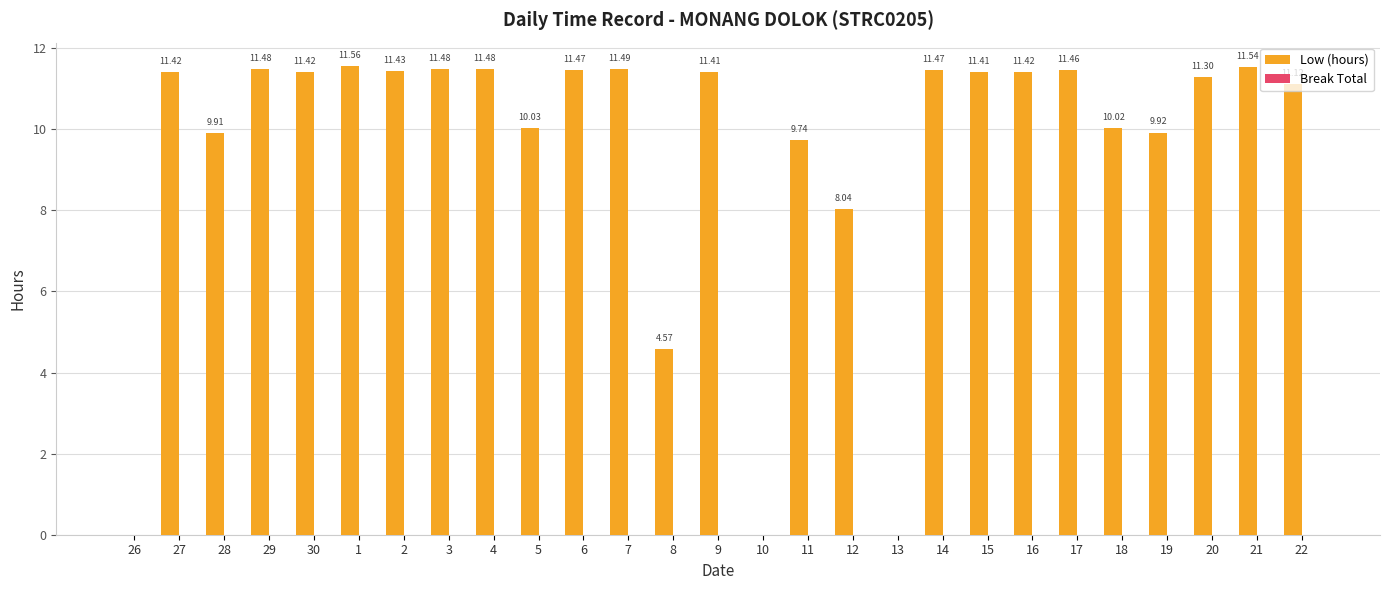

How many series are shown in this chart?

1